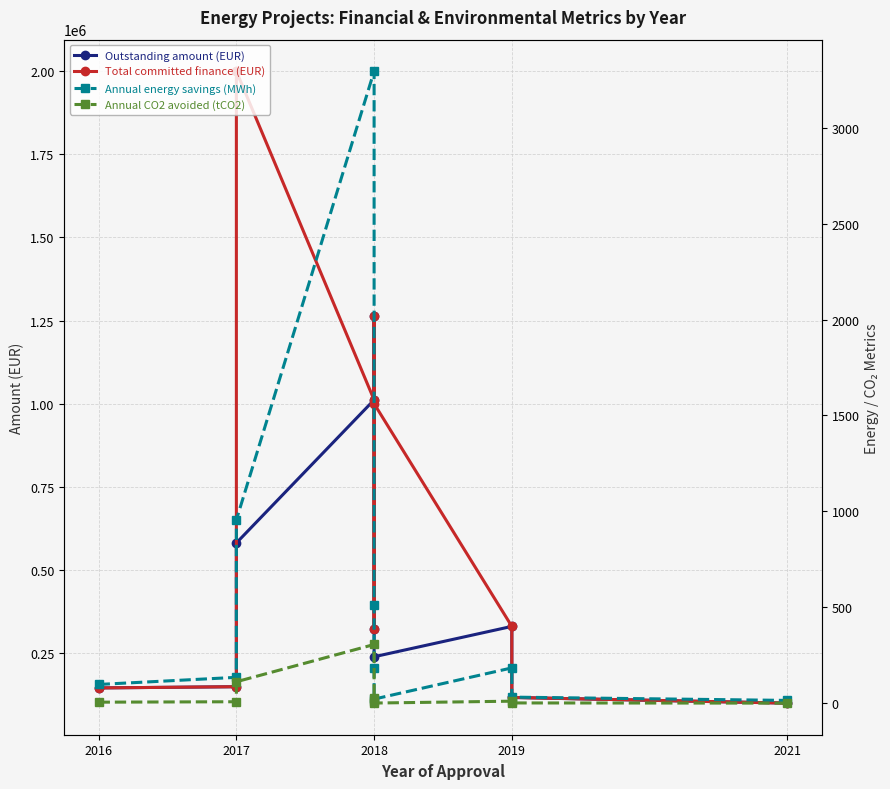

True or false: Annual CO2 avoided (tCO2) and Outstanding amount (EUR) intersect in this chart.

False